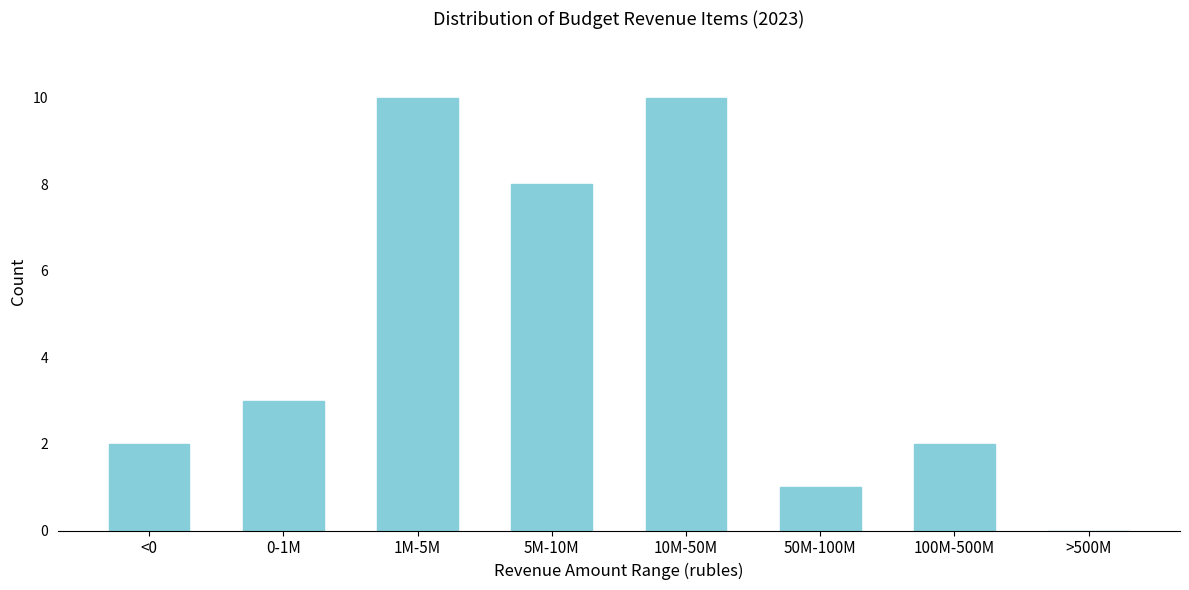

Reading left to right, transcribe all the data shown in this chart.

<0=2	0-1M=3	1M-5M=10	5M-10M=8	10M-50M=10	50M-100M=1	100M-500M=2	>500M=0